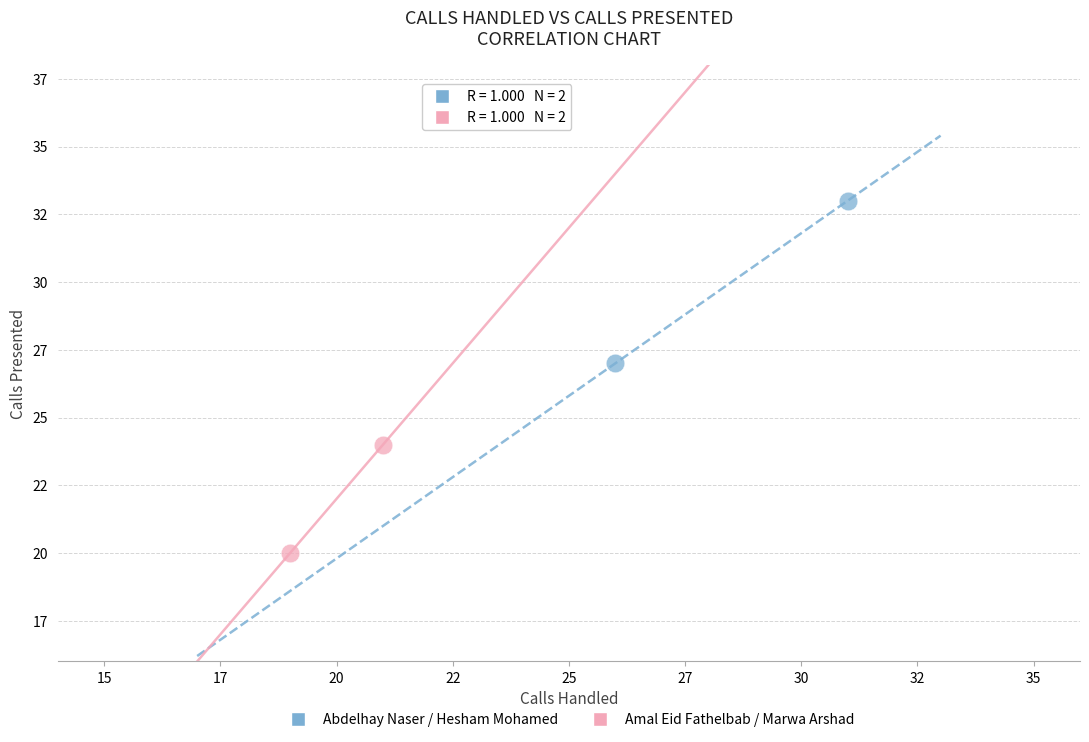

Which series has the largest Y range (max minus min)?

Abdelhay Naser / Hesham Mohamed